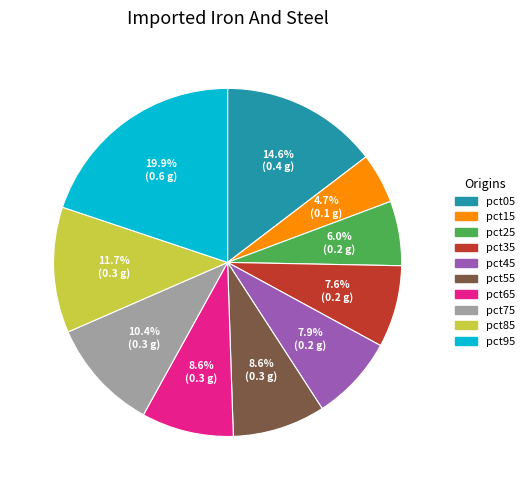

To the nearest percent, what is the average slice percentage?

10%